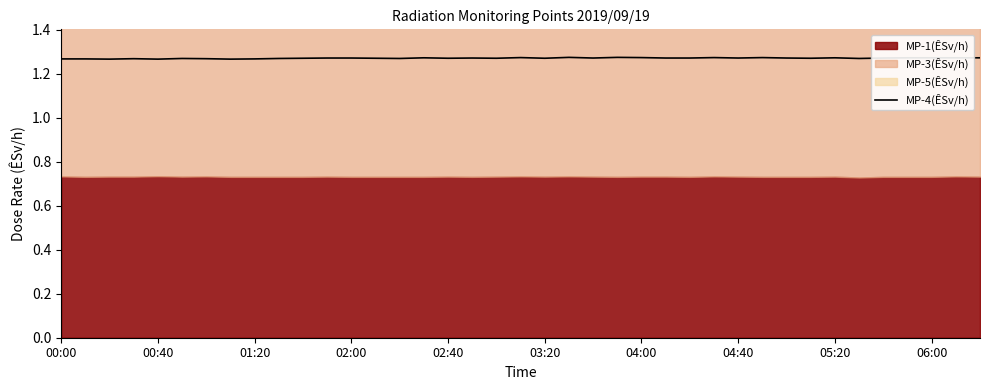

What is the value of the 20th point from the left?

1.3